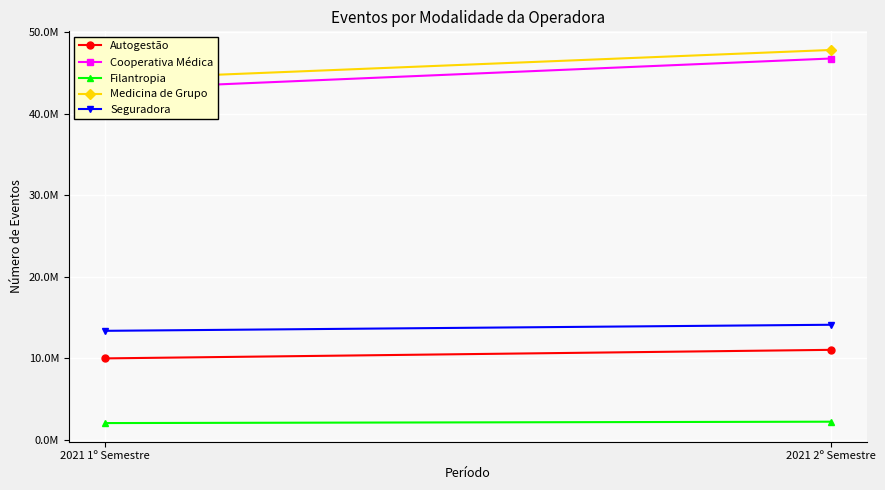

True or false: Autogestão has a value of 5424413 at 2021 1º Semestre.

False